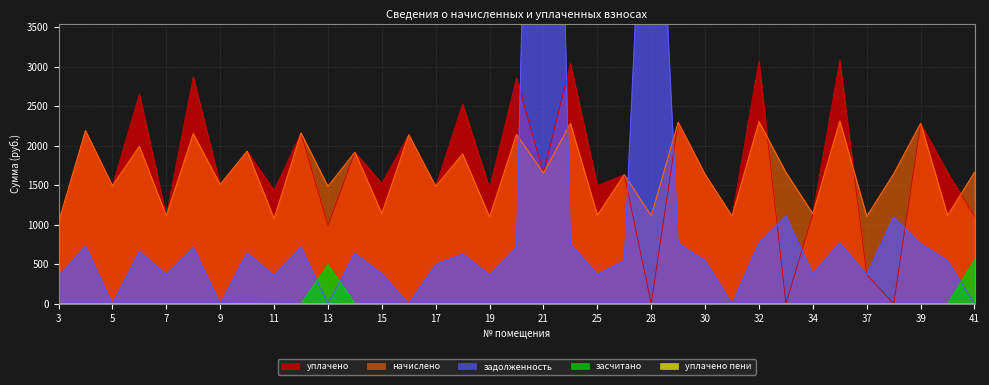

What is the greatest value displayed?

15275.3